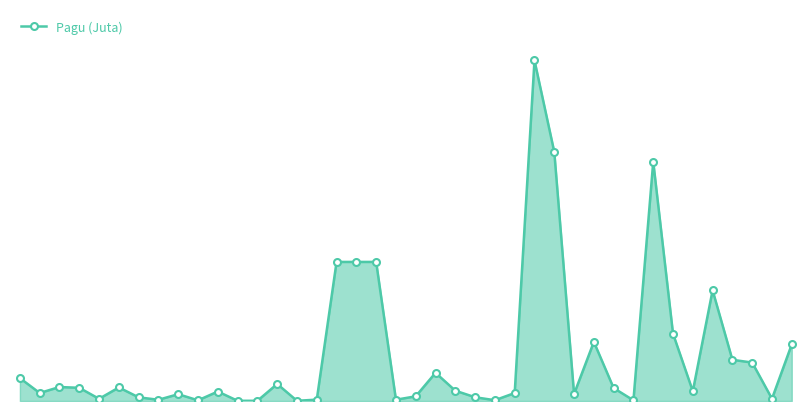

Does the chart display data point markers on the line(s)?

Yes